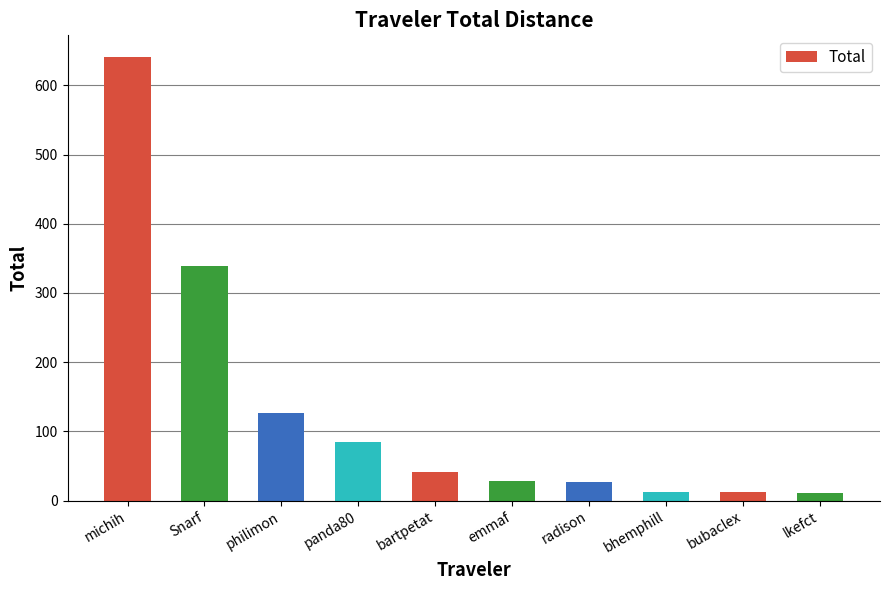

What is the label of the 5th bar from the left?

bartpetat